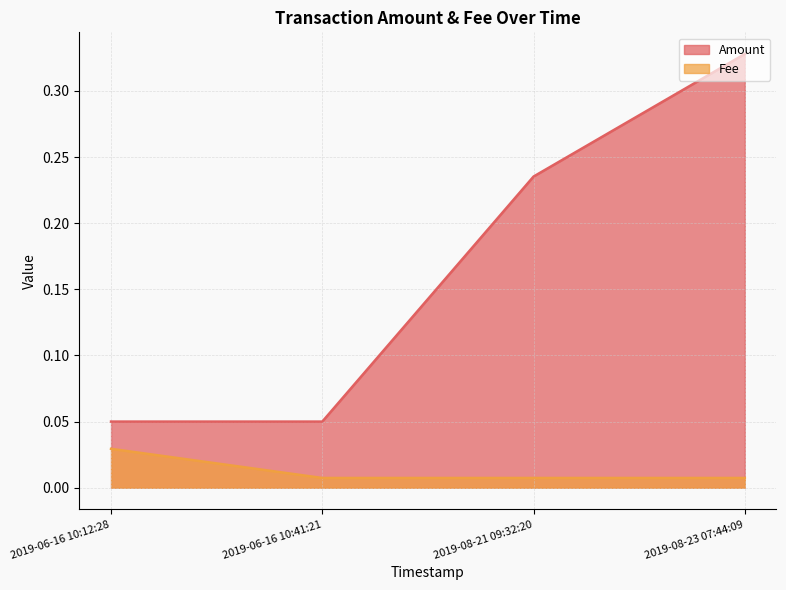

What is the label of the 3rd point from the left?

2019-08-21 09:32:20